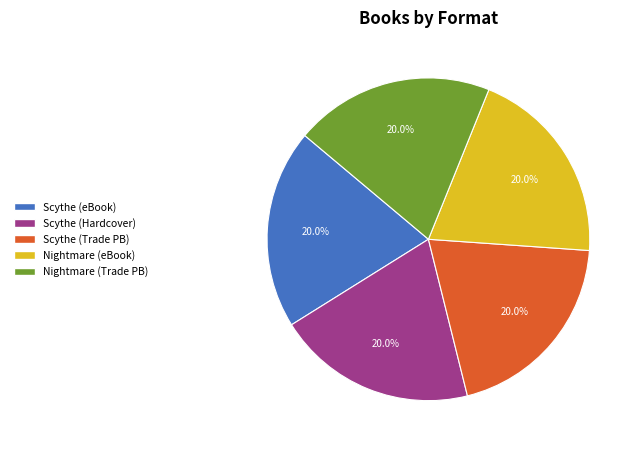

Is there any slice that represents more than half of the pie?

No